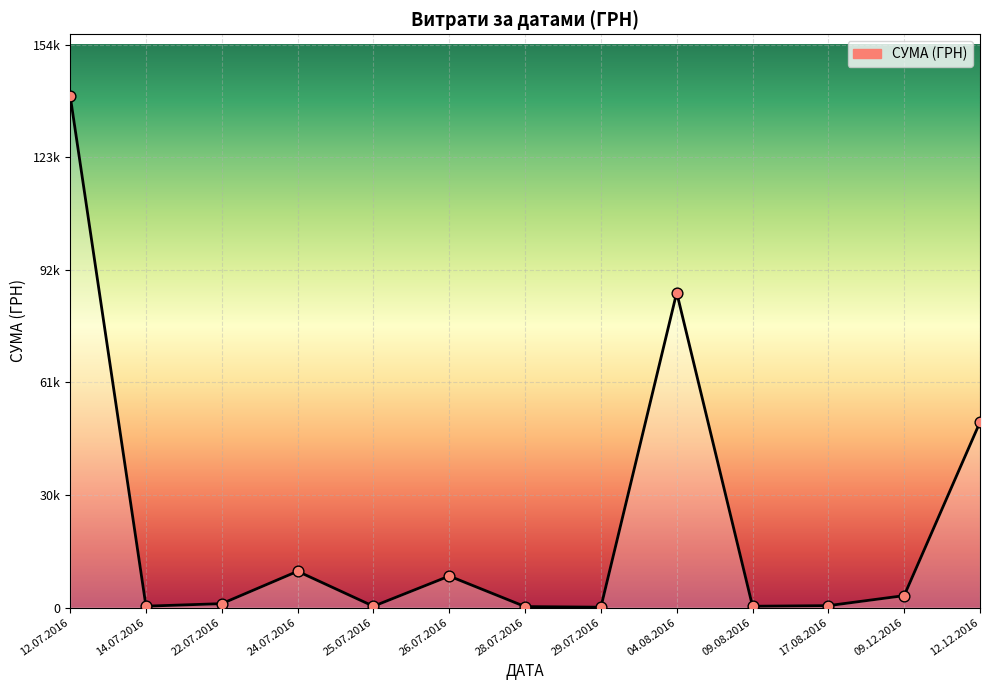

What is the change in value from 04.08.2016 to 09.12.2016?

-83309.3